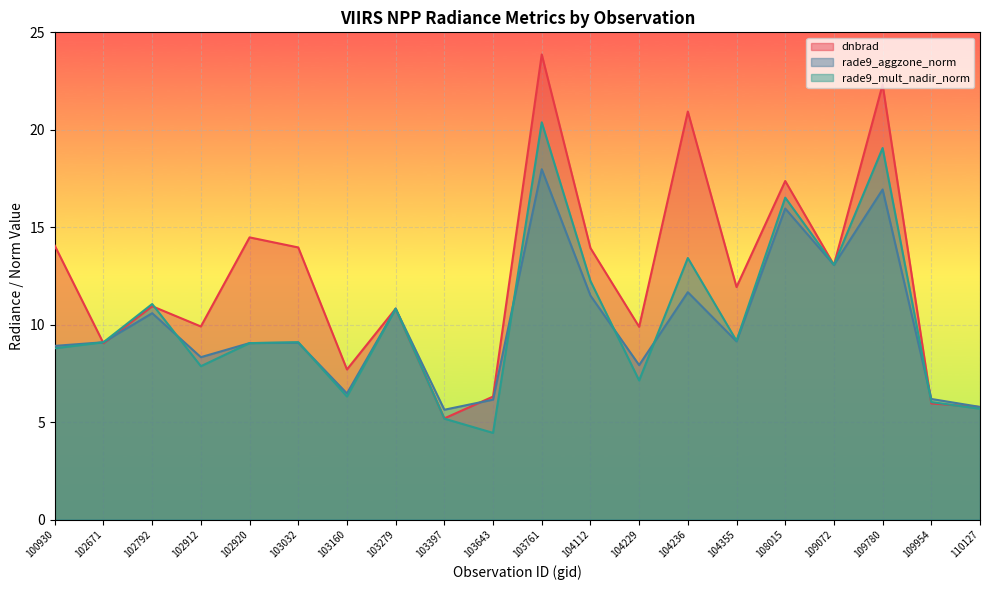

How many values in the rade9_mult_nadir_norm series are below 9?

8